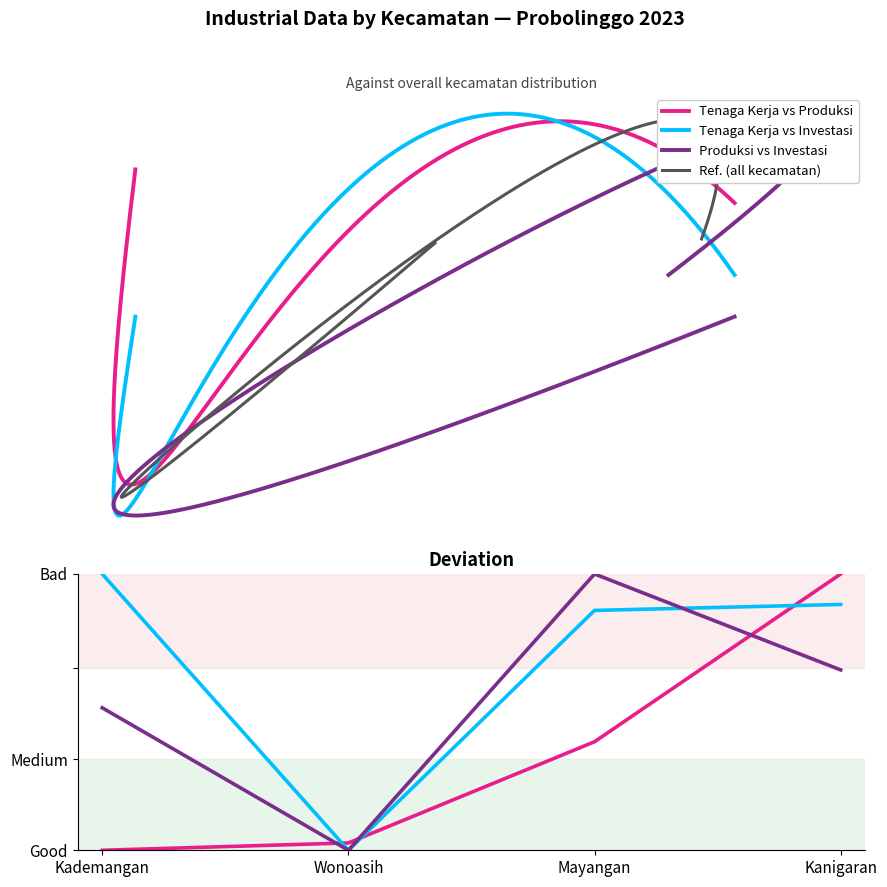

Count the number of data series in this chart.

3